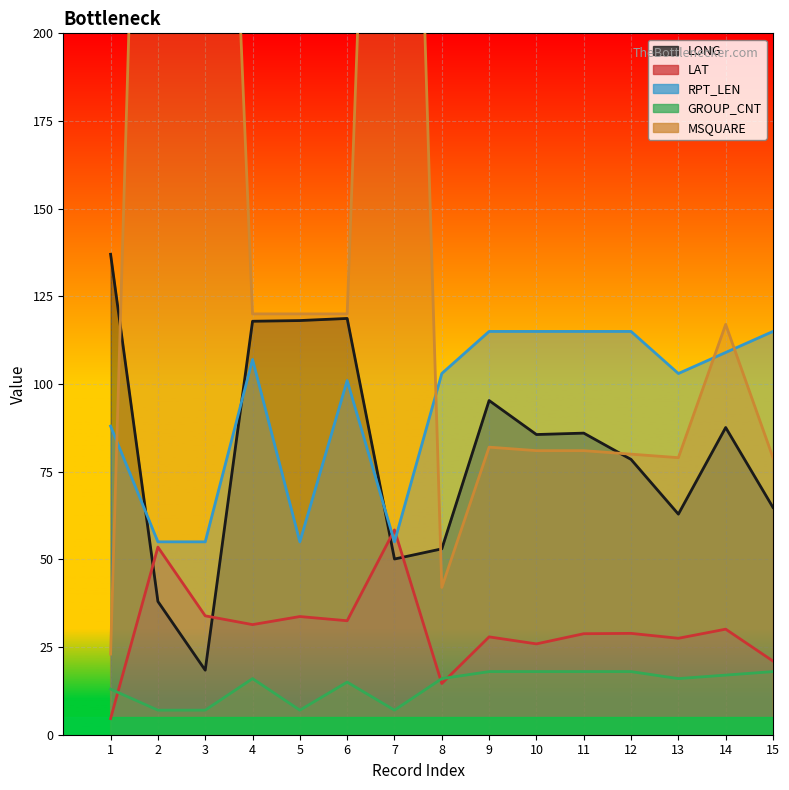

True or false: LAT and MSQUARE intersect in this chart.

False